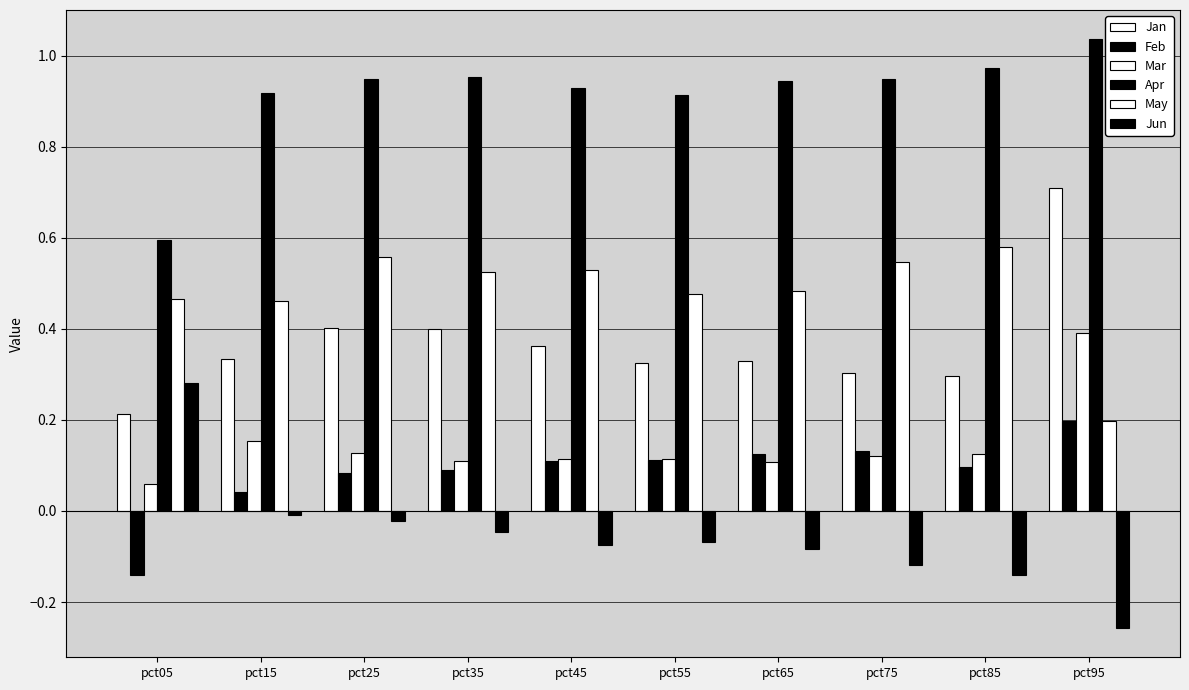

The Mar series shows 0.1 at pct75. True or false?

True